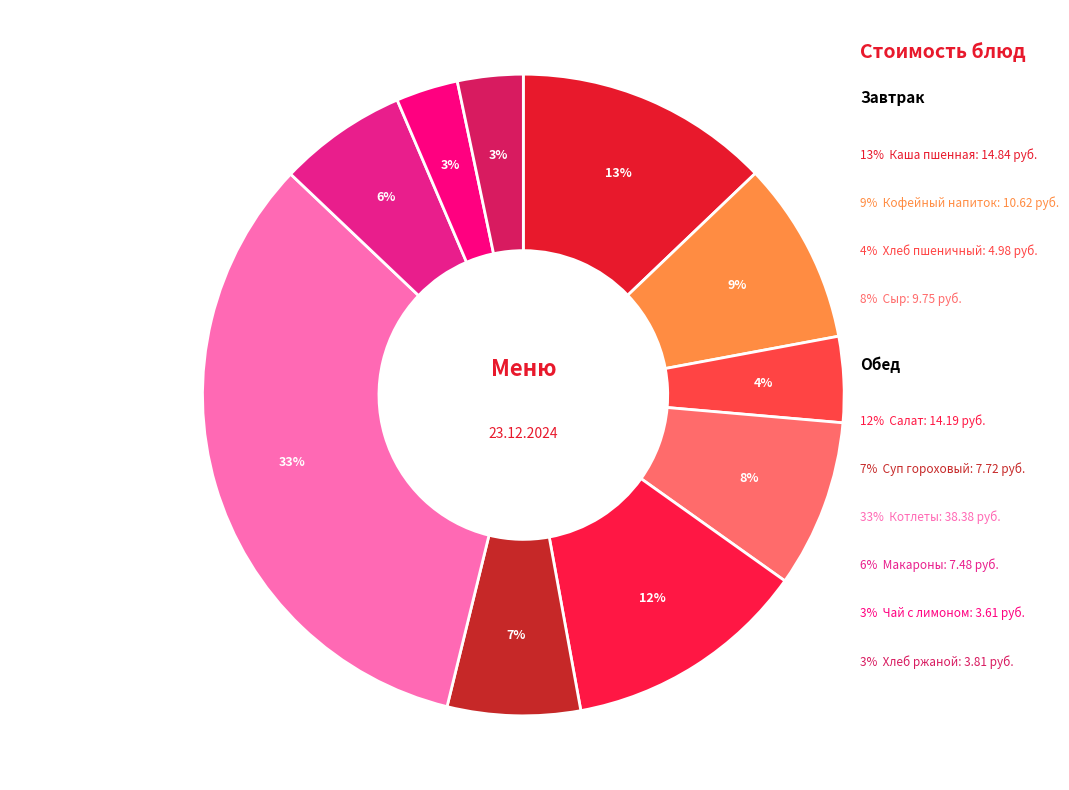

Between Сыр порциями and Кофейный напиток с молоком, which is larger?

Кофейный напиток с молоком